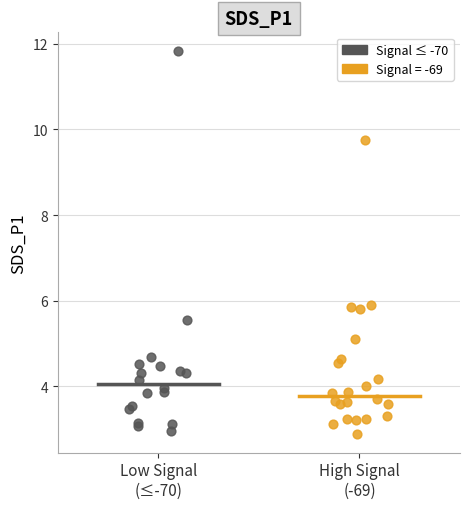

Which series contains the highest Y value?

Signal ≤ -70